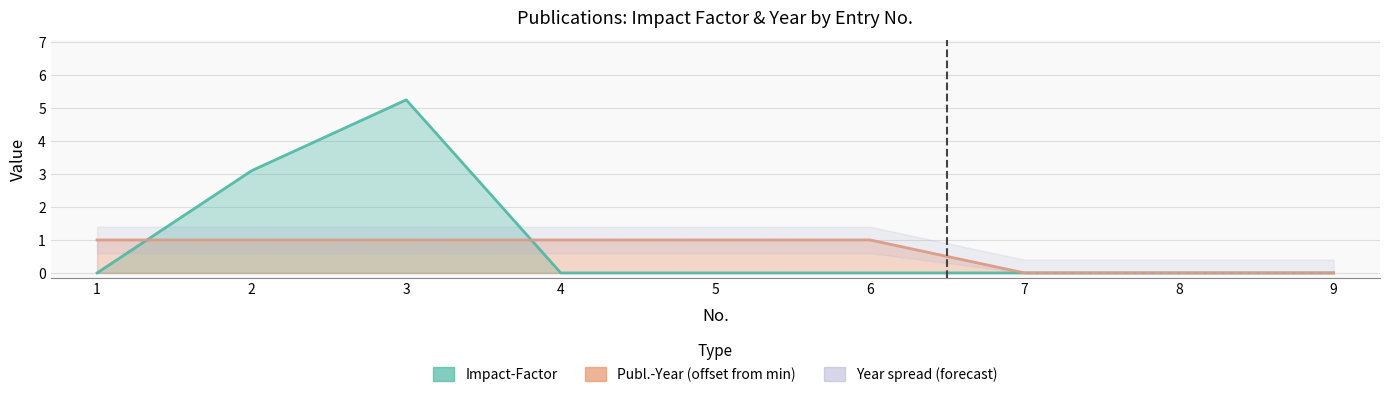

Where do Impact-Factor and Publ.-Year_normalized first cross each other?

1 and 2